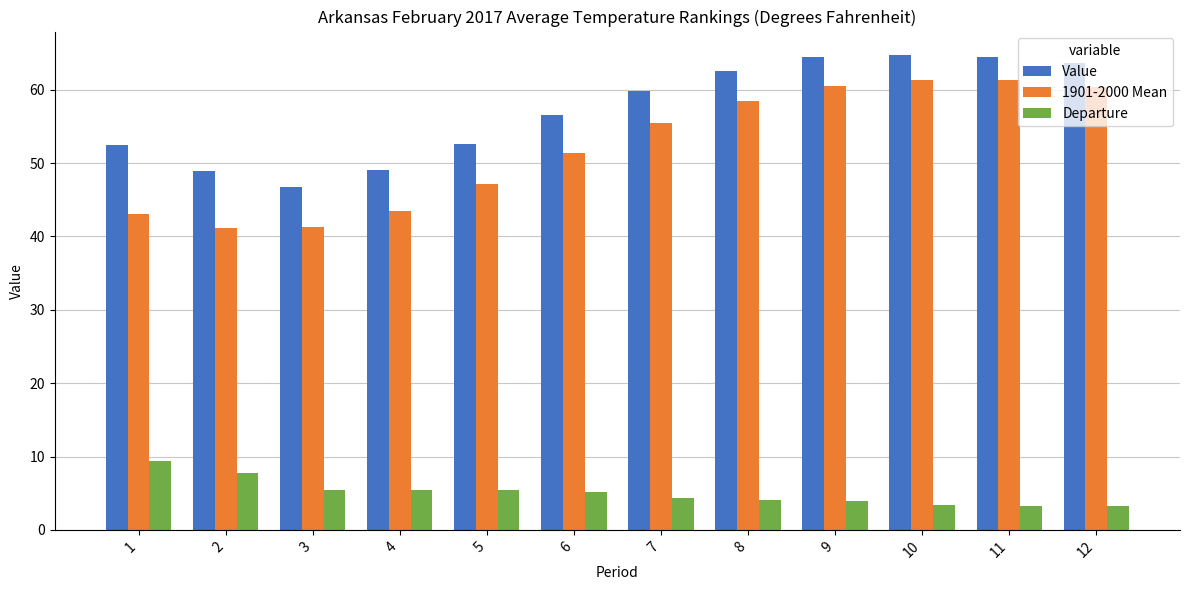

At how many categories does at least one series exceed 28?

12